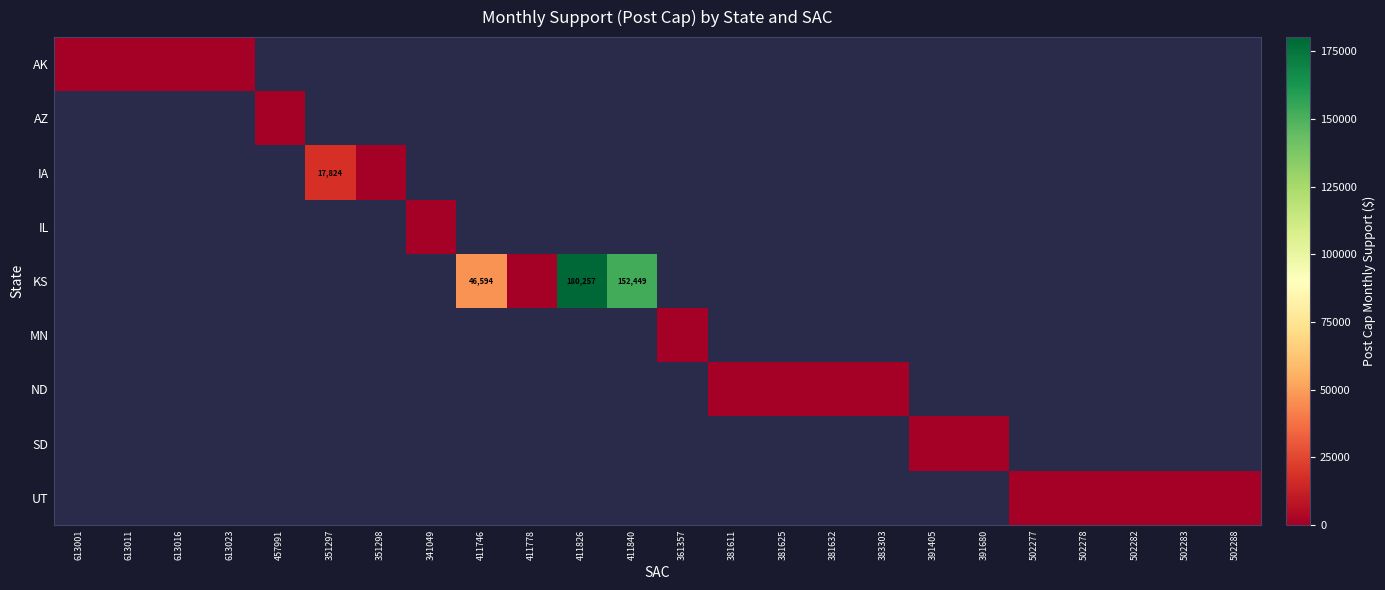

Is it true that IA equals 27307 at 351297?

False